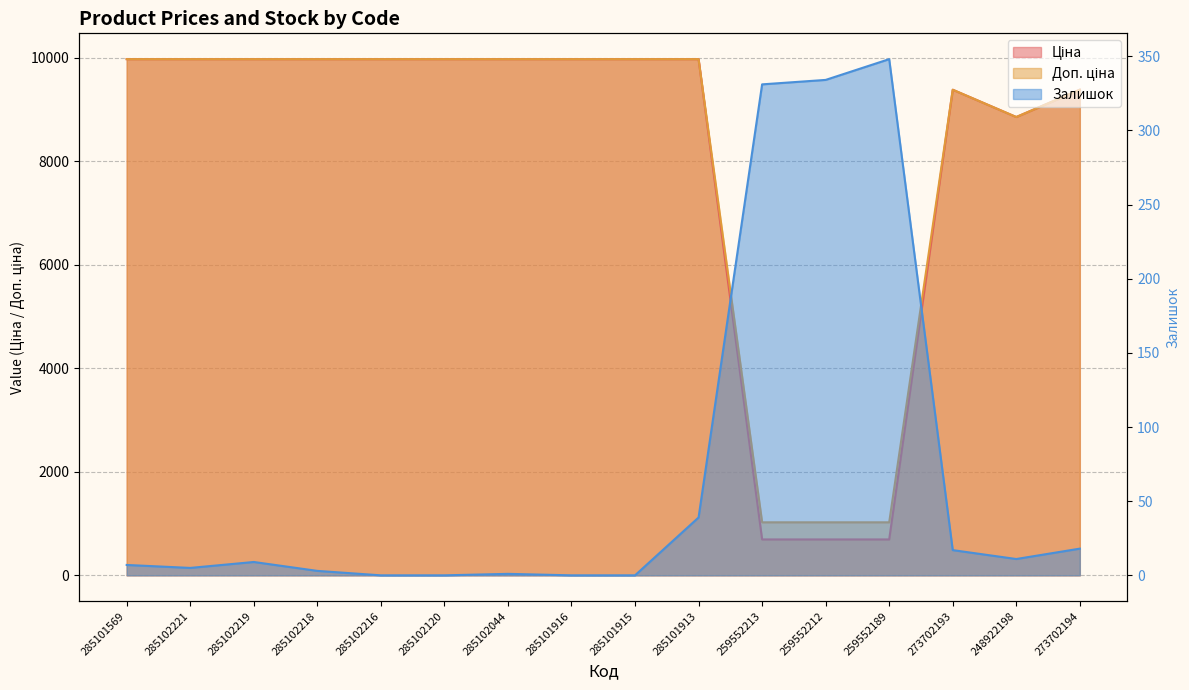

True or false: Доп. ціна has a value of 5033.7 at 285102216.

False